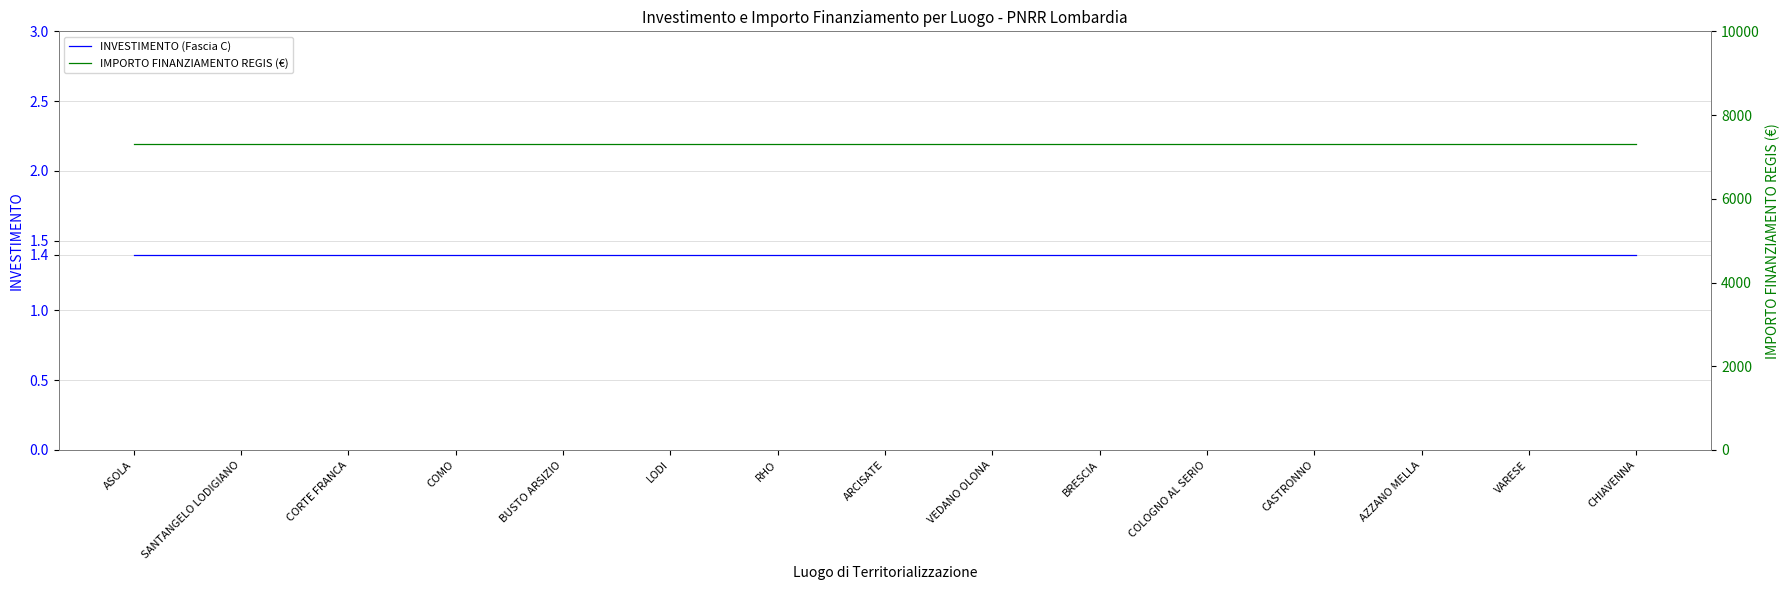

Is it true that INVESTIMENTO (Fascia C) equals 1.4 at COMO?

True